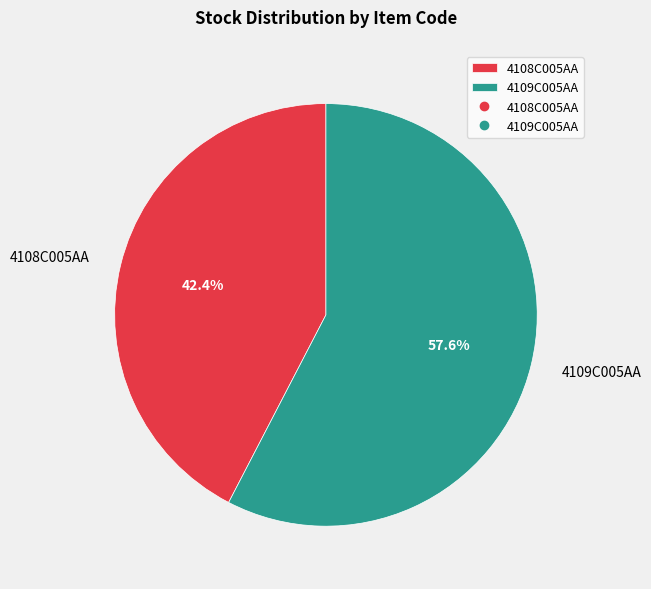

Approximately how many times larger is the value at 4108C005AA compared to 4109C005AA?

0.7